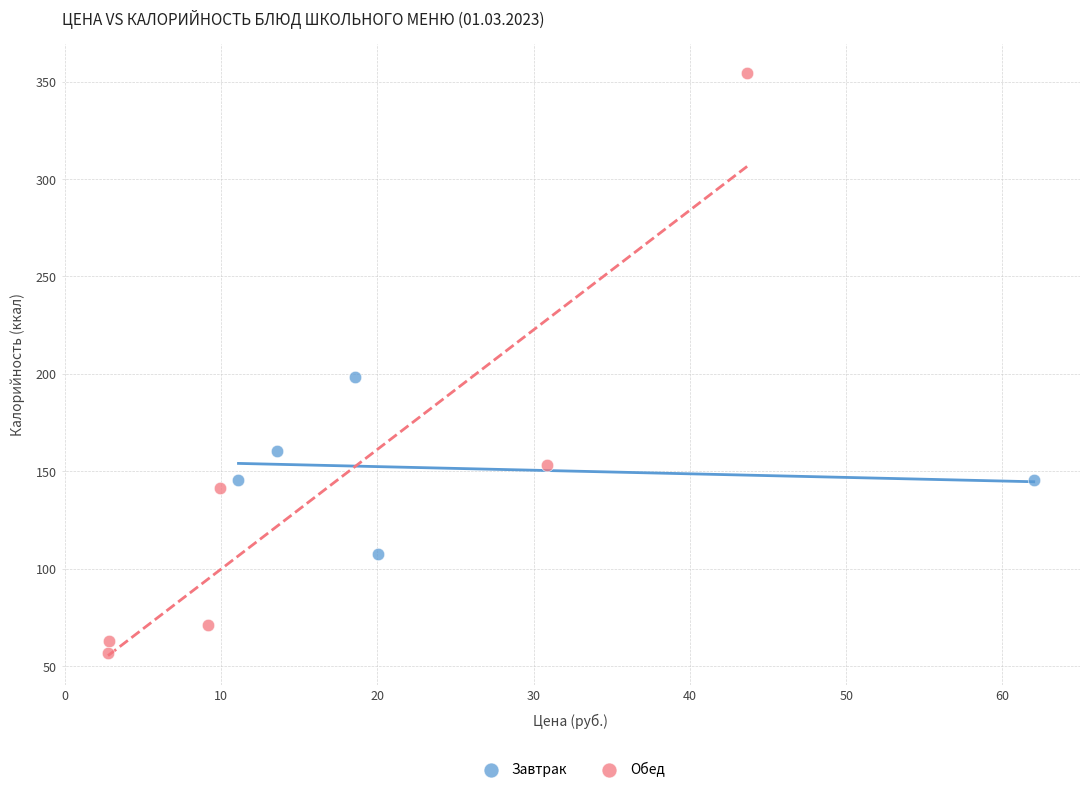

What are all the series names shown in the legend?

Завтрак, Обед